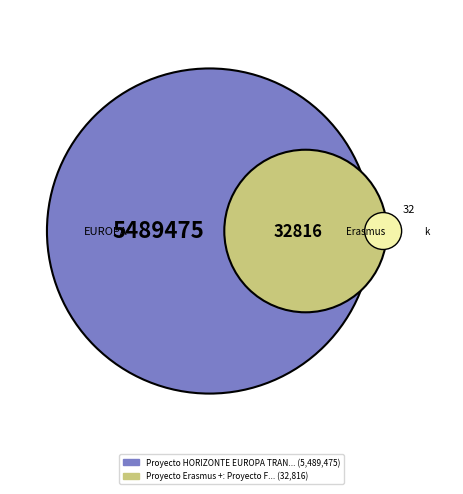

Count the number of slices in the pie.

2